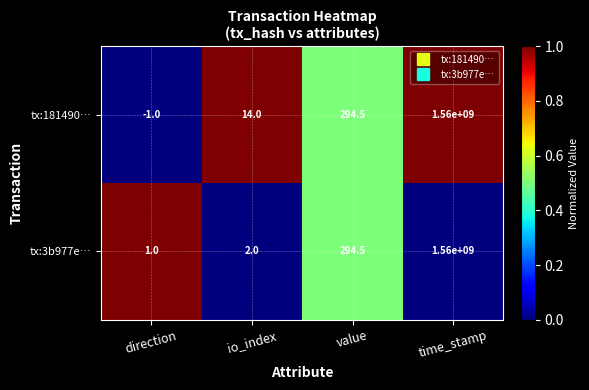

What is the sum of all tx:3b977e… values?

1560000297.5